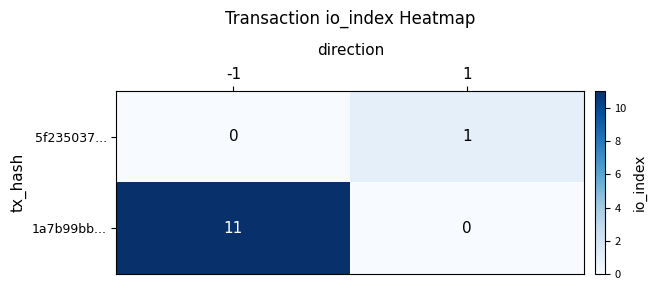

What is the average value of the 1a7b99bb... series?

6